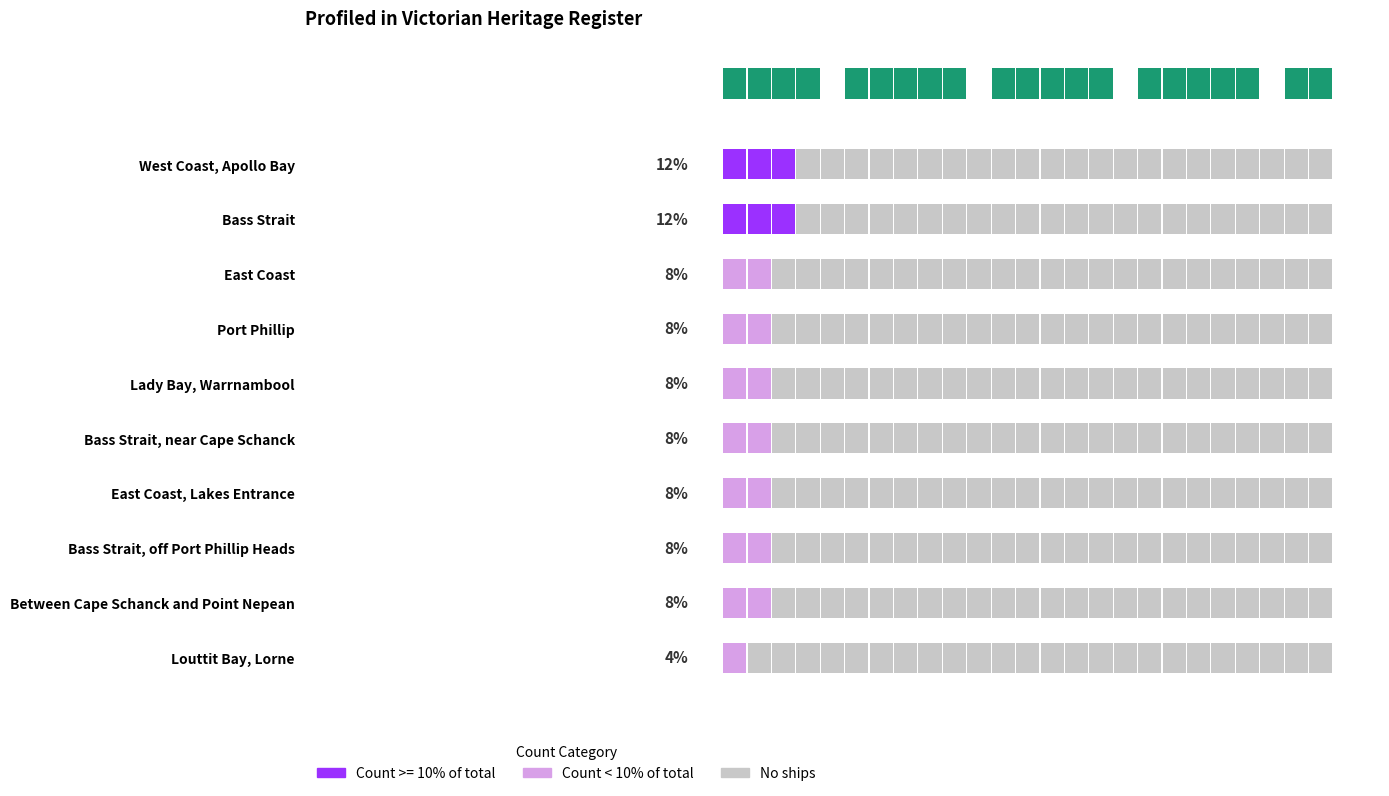

At which category does the chart reach its minimum across all series?

Louttit Bay, Lorne